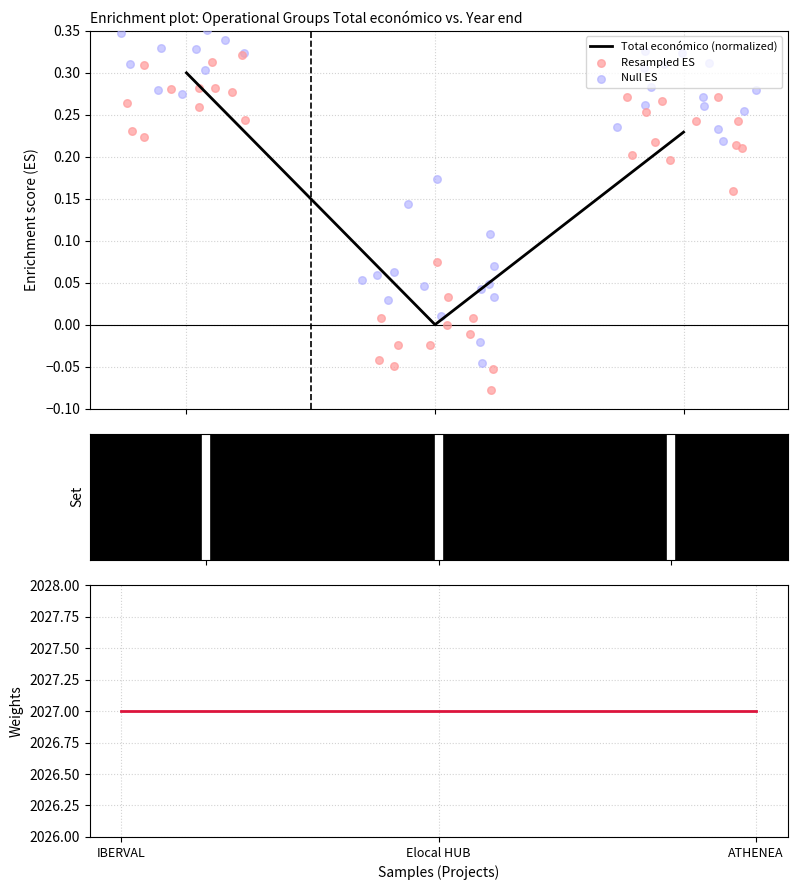

What is the highest value of the Total económico (normalized) series?

0.3